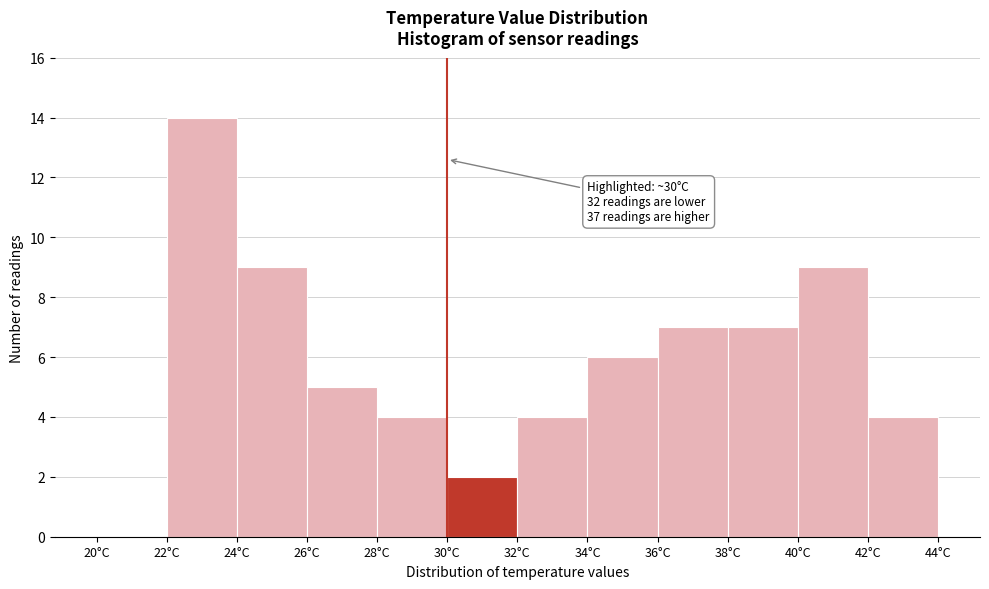

Over which range of the x-axis is the bar tallest?

22 to 24